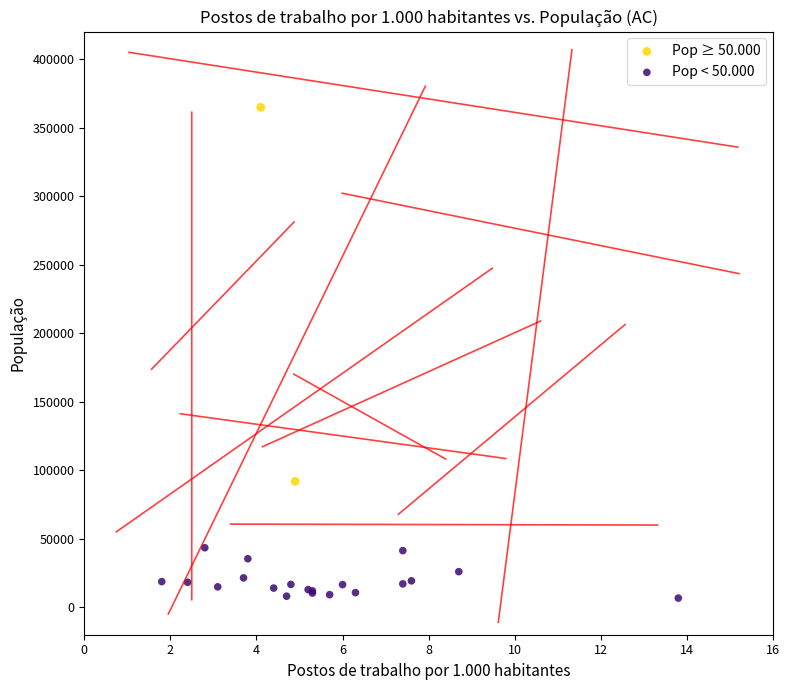

What are all the series names shown in the legend?

Pop ≥ 50.000, Pop < 50.000